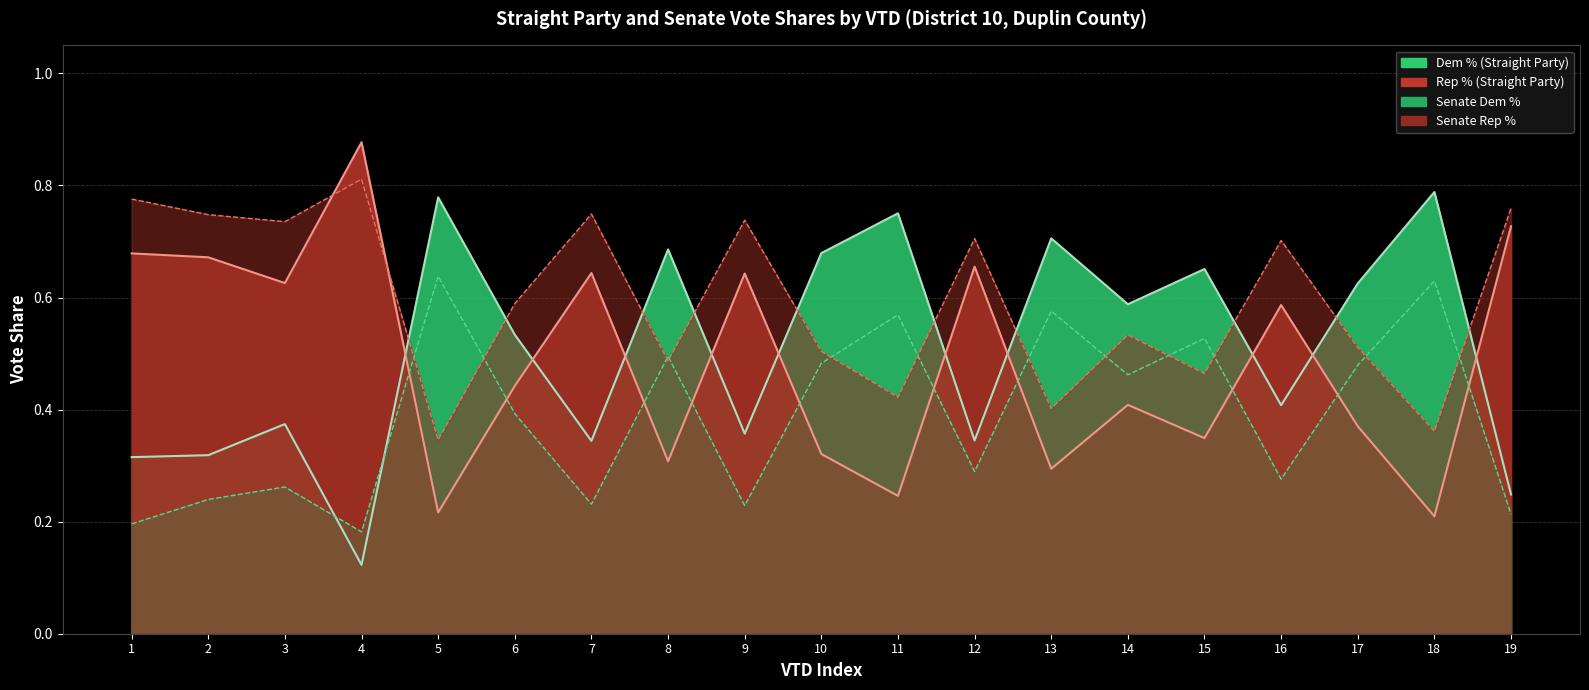

The Rep % series shows 0.9 at 1. True or false?

False